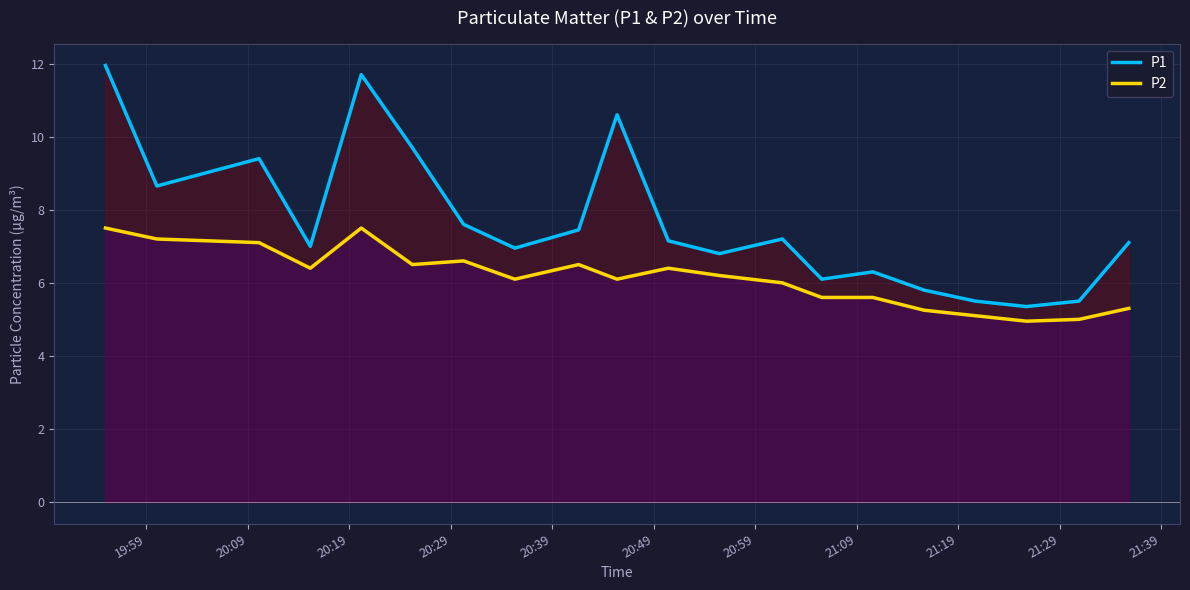

What is the highest value of the P2 series?

7.5